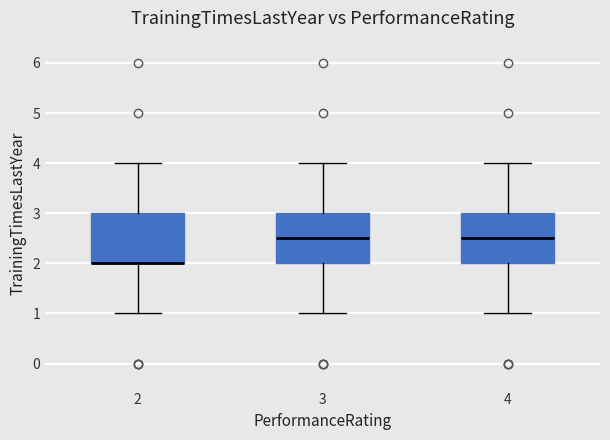

Reading left to right, transcribe this box plot: for each box, give where its median line is, the range the box spans, and where its two whiskers end, as read against the y-axis. The values are not printed on the chart, so give them approximately, as read against the axis.

2: median 2.0 (drawn on the box's lower edge), box 2.0 to 3.0, whiskers 1.0 to 4.0
3: median 2.5, box 2.0 to 3.0, whiskers 1.0 to 4.0
4: median 2.5, box 2.0 to 3.0, whiskers 1.0 to 4.0